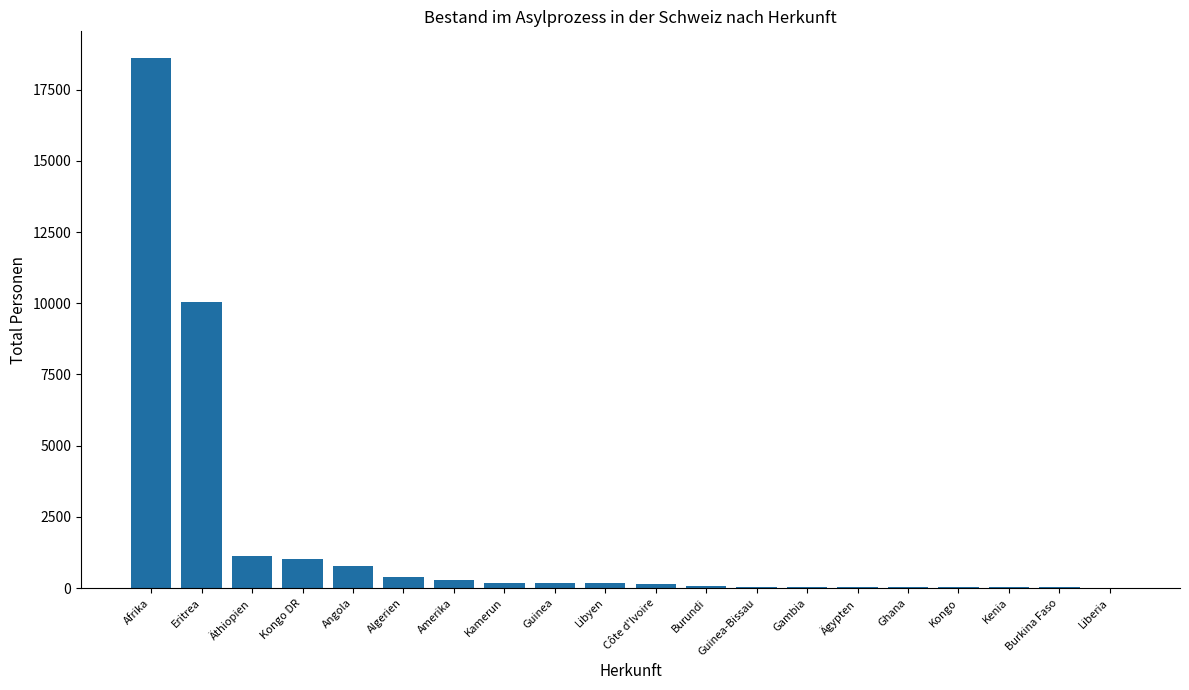

What is the sum of all values?

33194